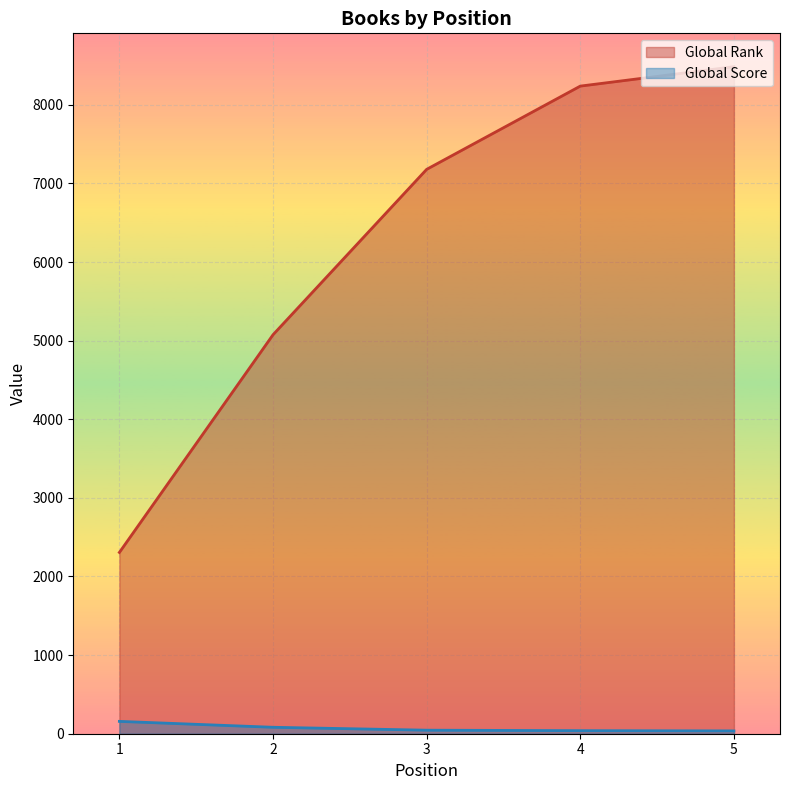

How many lines are shown in the chart?

2